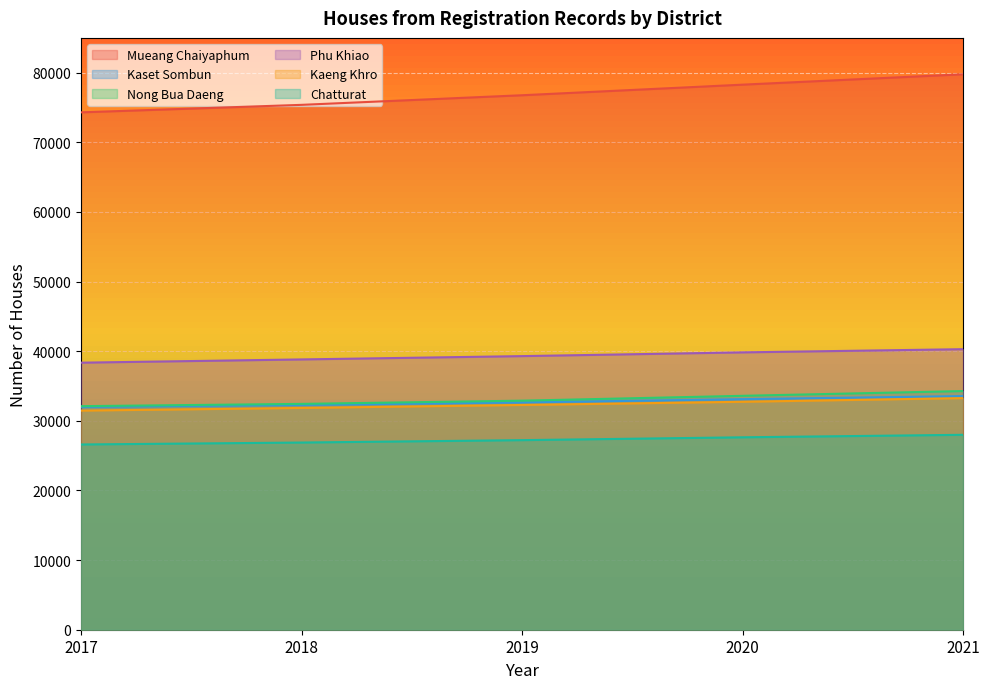

At which category is the sum across all series the highest?

2021